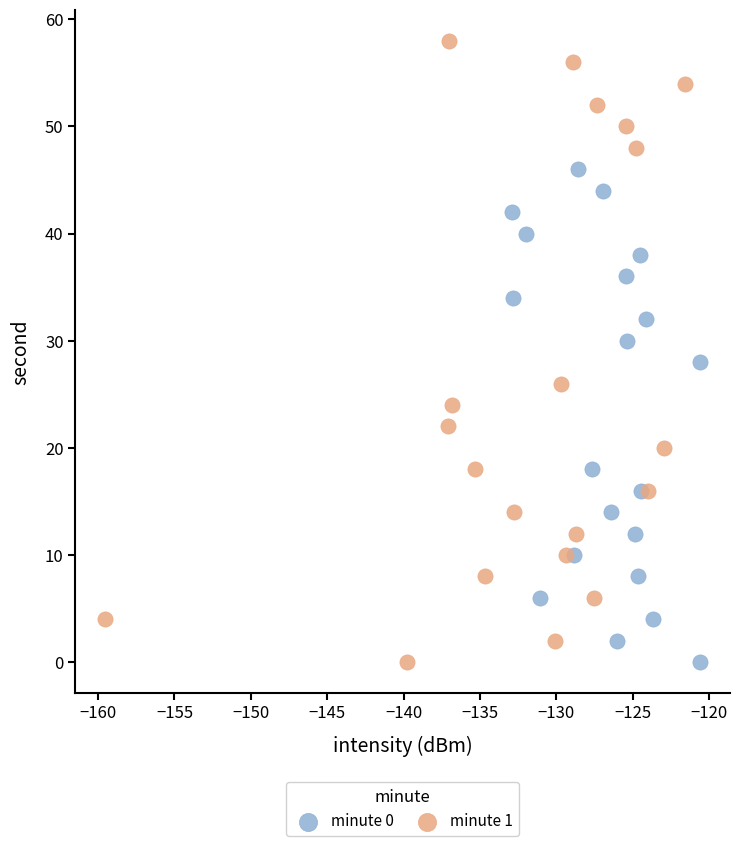

What are all the series names shown in the legend?

minute 0, minute 1